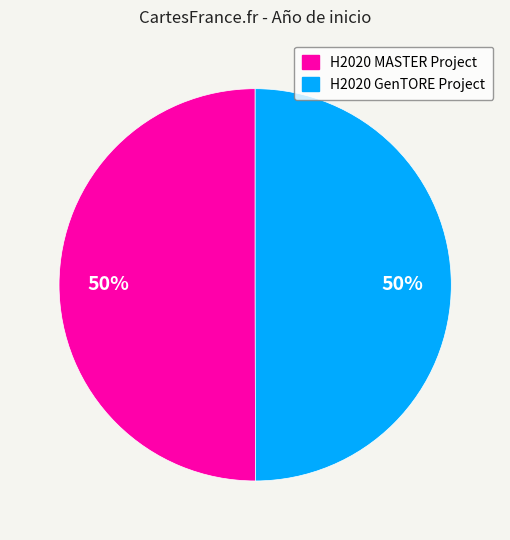

Combined, do H2020 GenTORE Project and H2020 MASTER Project account for over 50%?

Yes